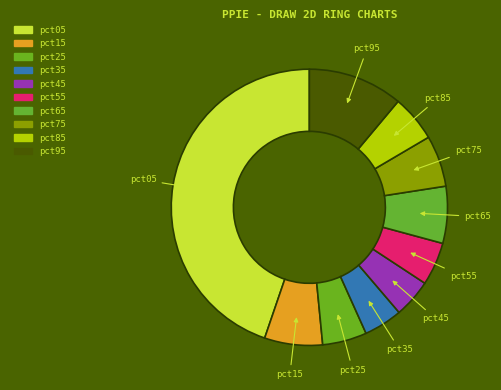

Which has a higher value, pct05 or pct55?

pct05